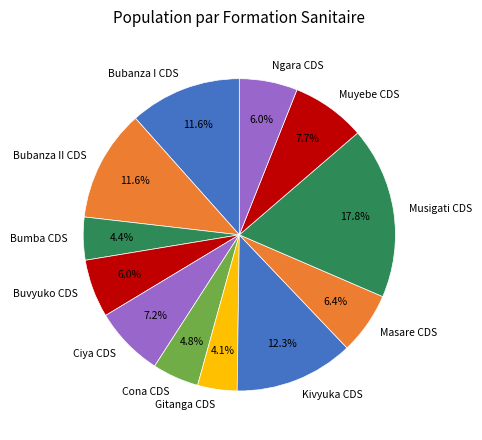

To the nearest percent, what is the combined percentage of Cona CDS and Buvyuko CDS?

11%